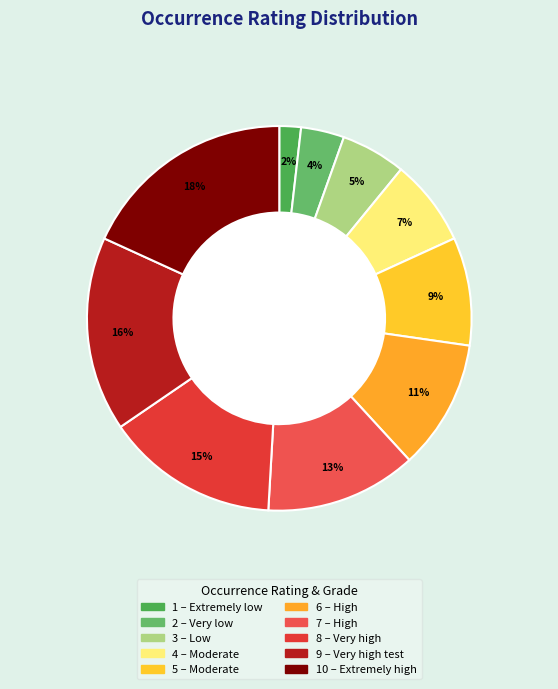

To the nearest percent, what is the average slice percentage?

10%